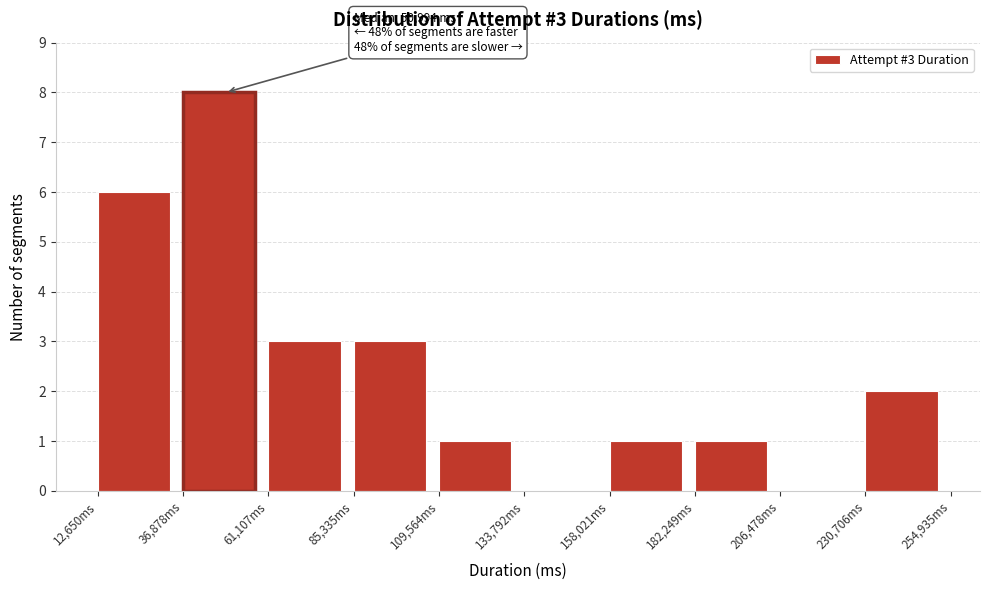

Which range on the x-axis has the tallest bar?

35000 to 60000